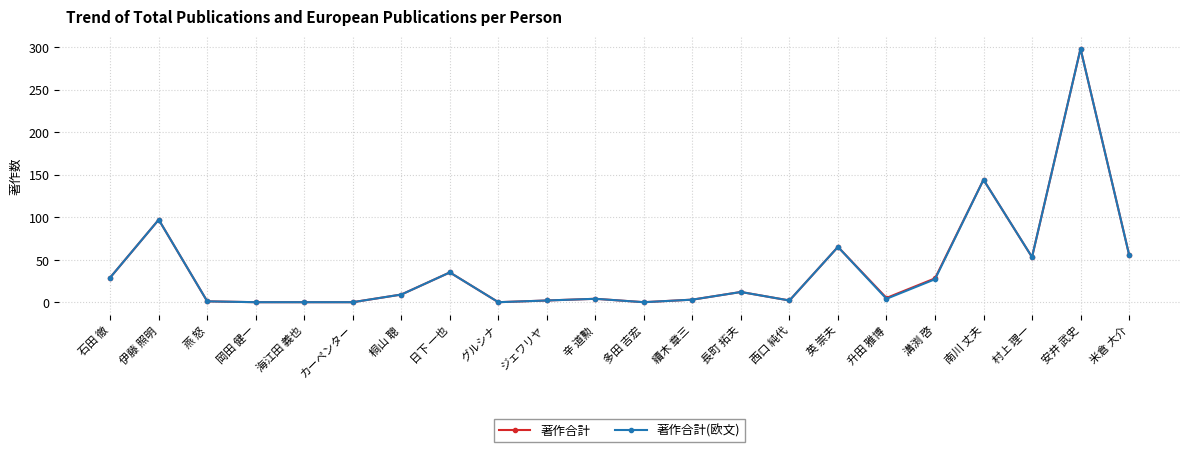

Which category has the highest value across all series?

安井 武史